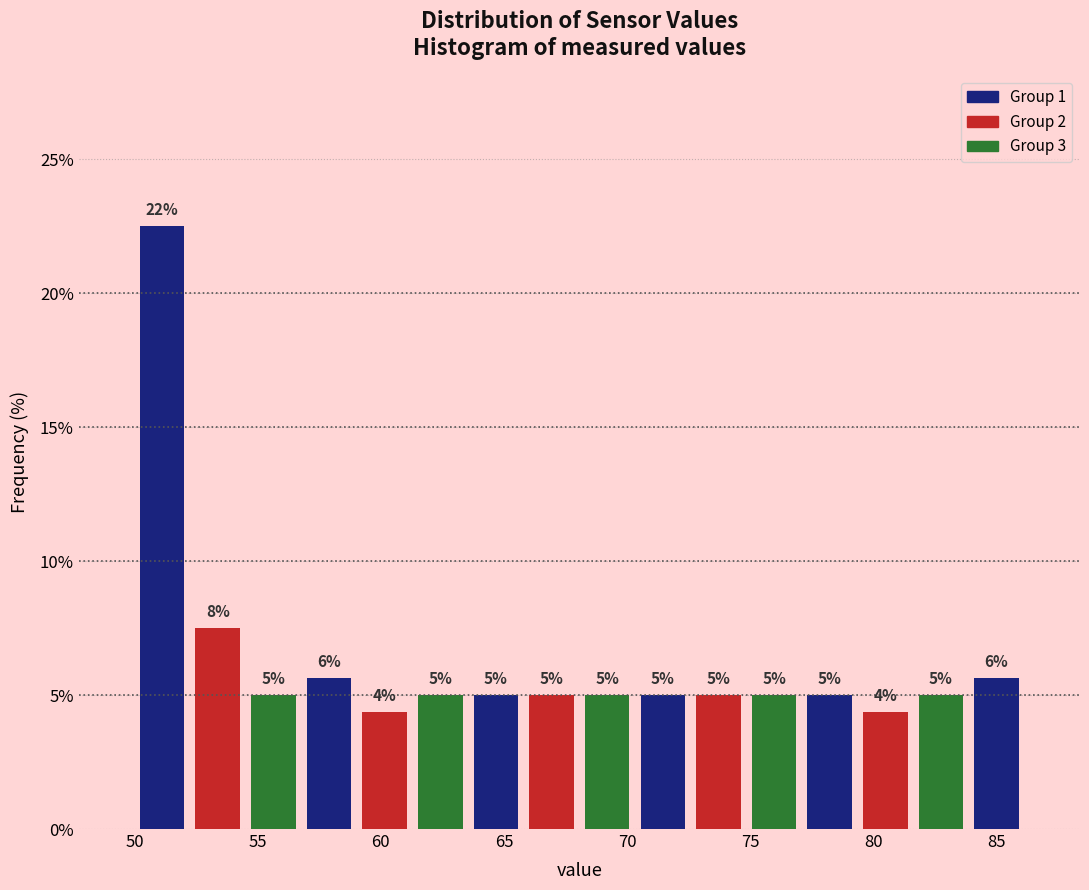

Over which range of the x-axis is the bar tallest?

50.0 to 52.0